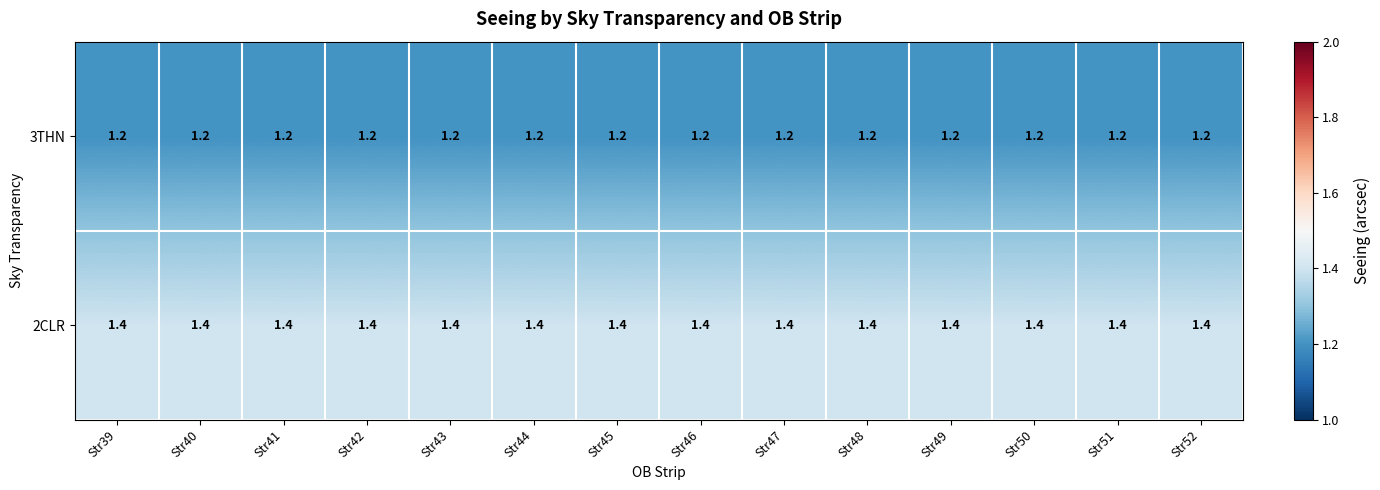

What is the sum of the 2CLR values at Str44 and Str50?

2.8